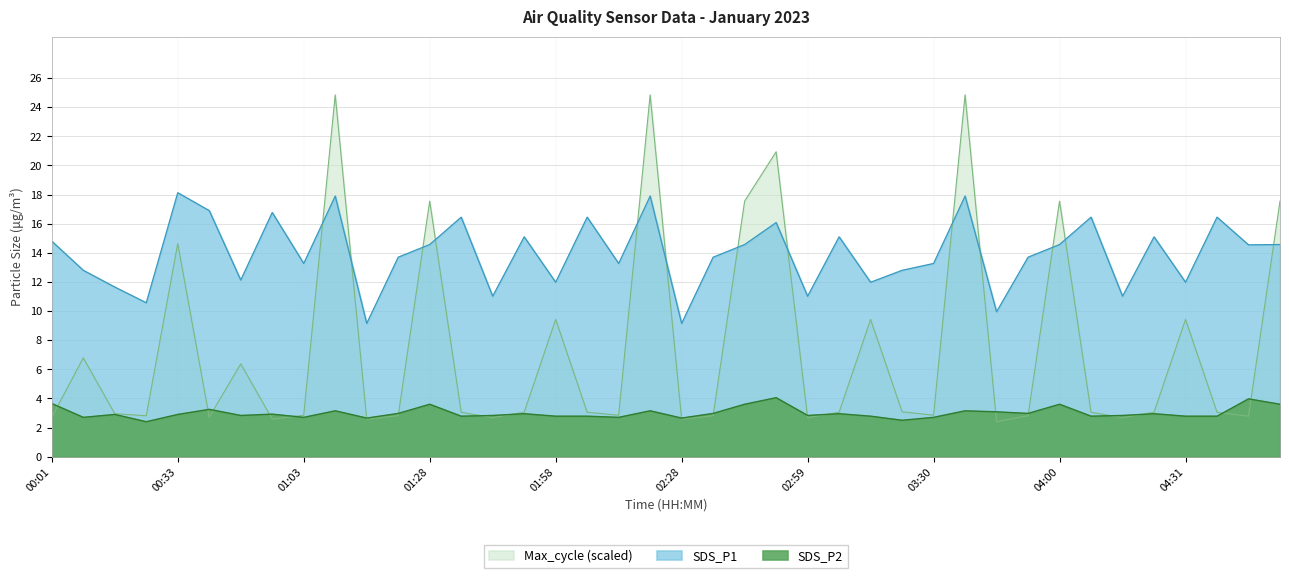

What is the minimum value for SDS_P2?

2.4